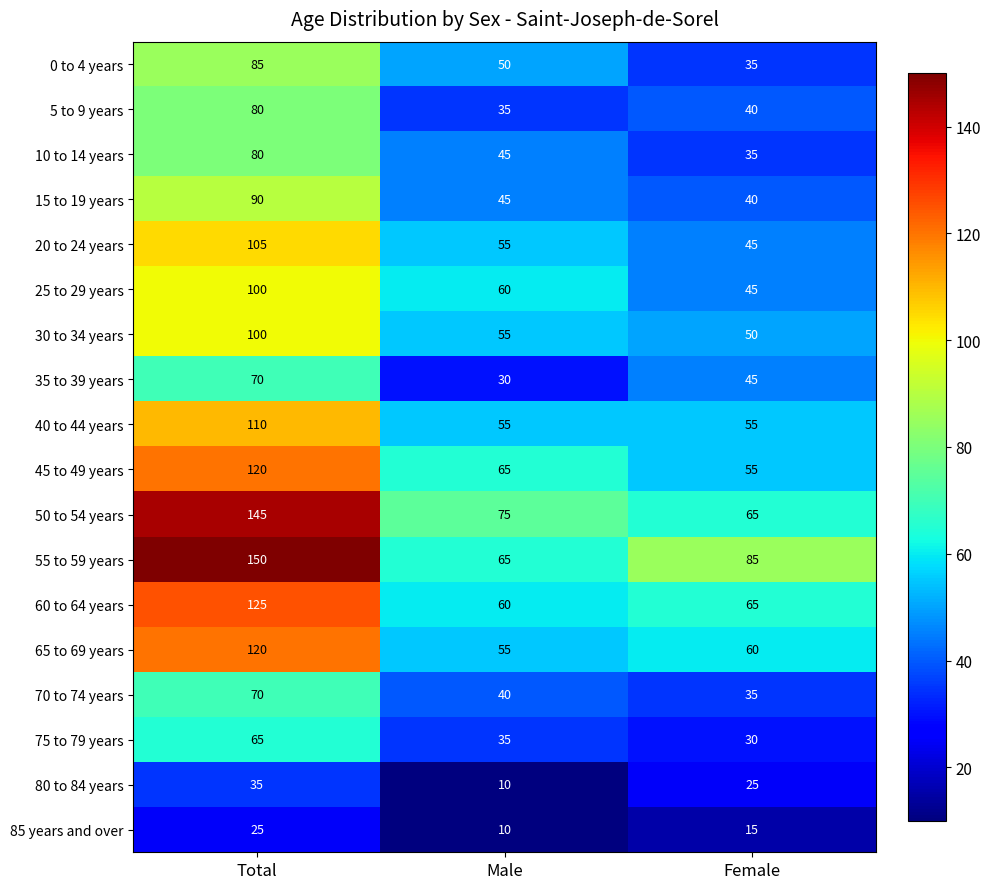

How many distinct data groups are displayed?

18